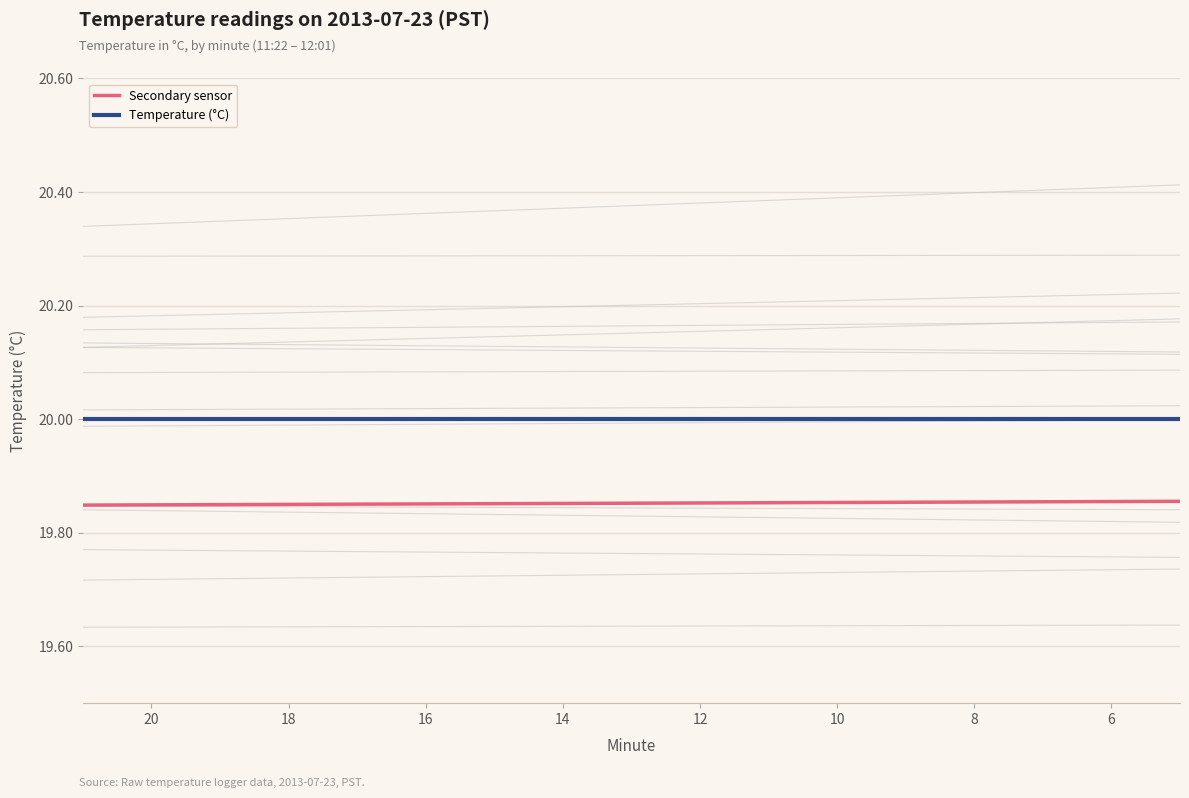

Which series contains the highest Y value?

Temperature (°C)